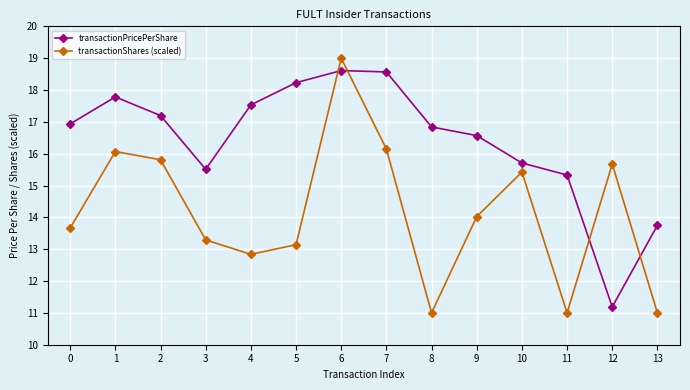

At which label is transactionShares (scaled) closest to 15?

10